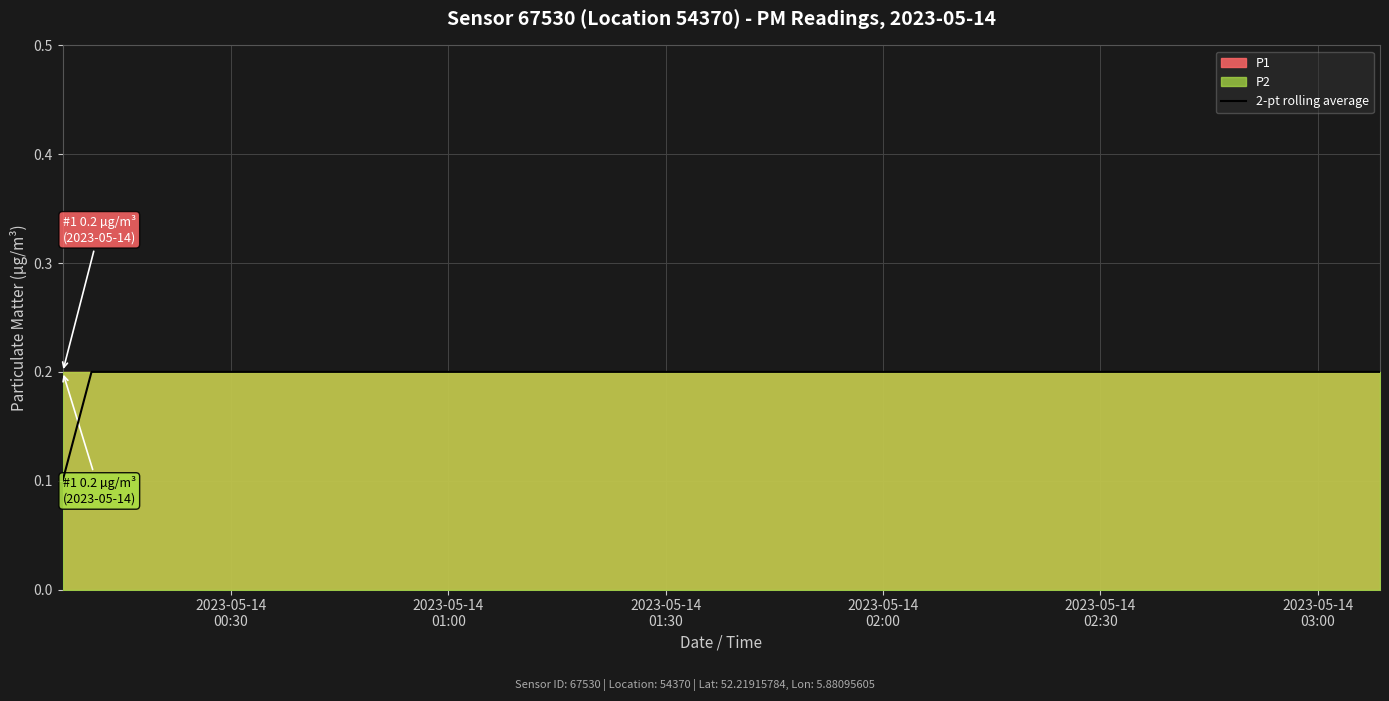

What is the label of the 2nd point from the left?

2023-05-14
01:00